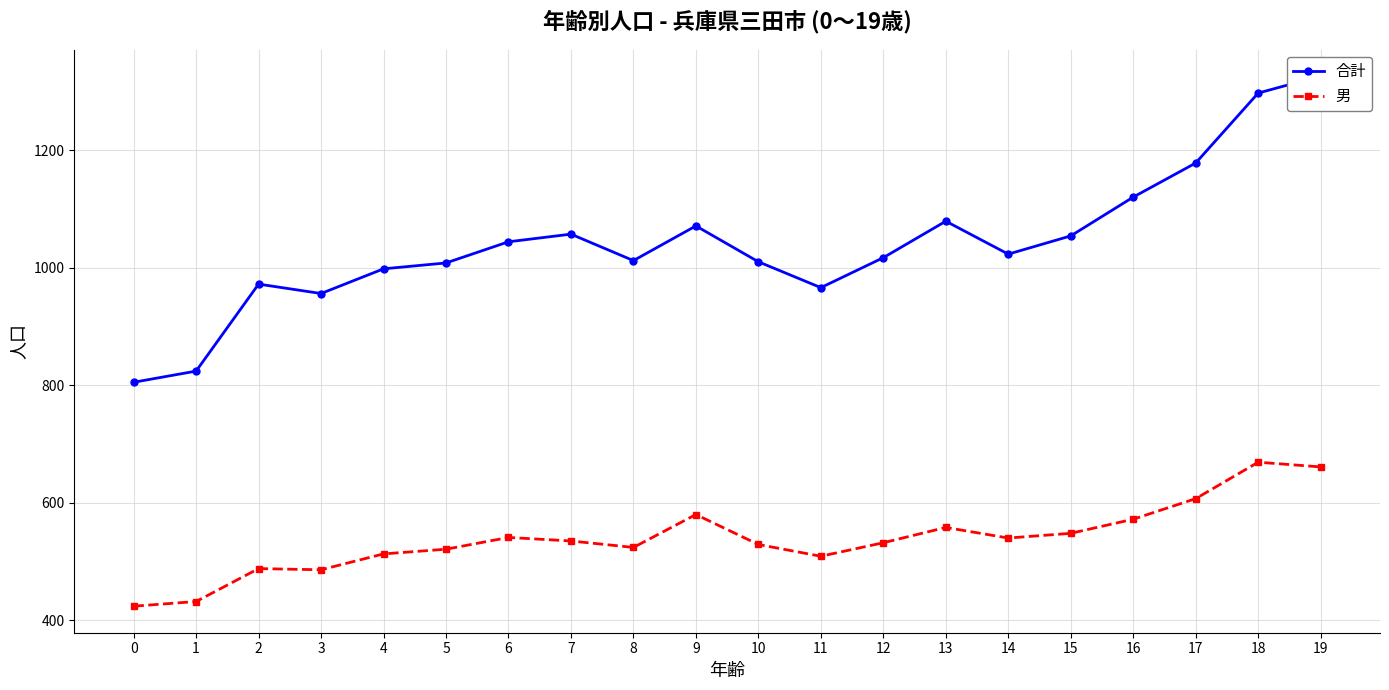

What is the sum of the 男 values at 18 and 13?

1227